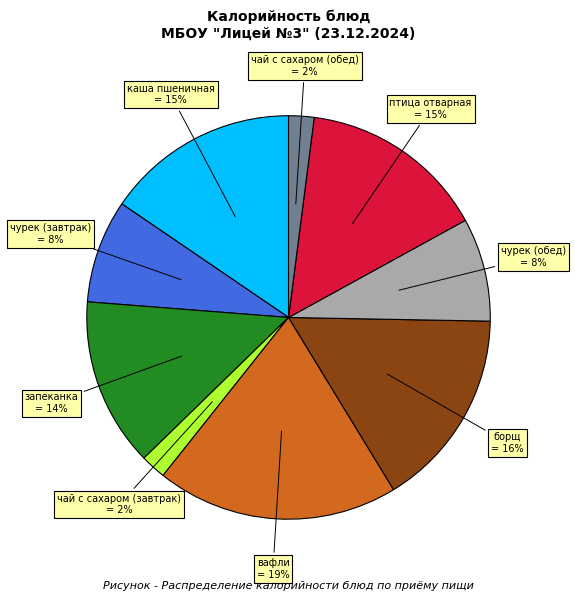

Is there any slice that represents more than half of the pie?

No